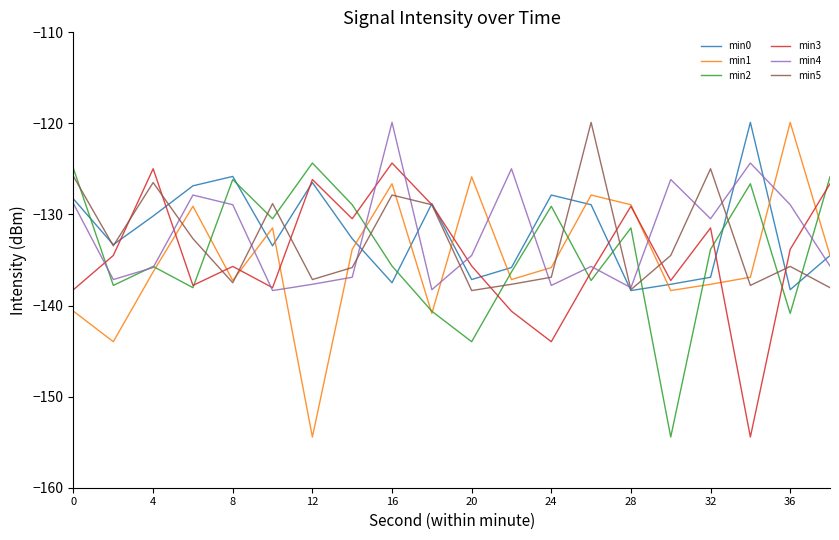

Which series has the largest range (max minus min)?

min1